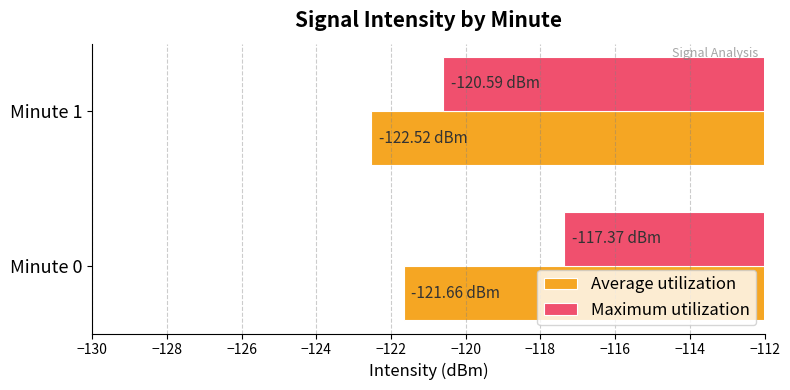

Rank the series by their maximum value, from highest to lowest.

Maximum utilization, Average utilization